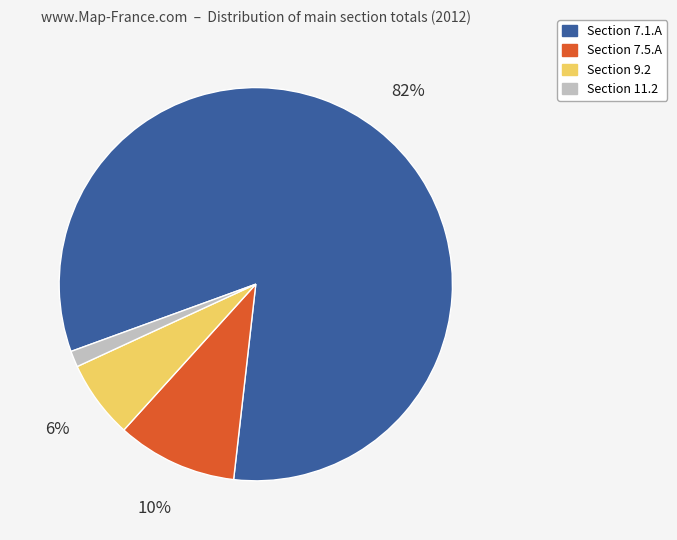

How many slices are in this pie chart?

4